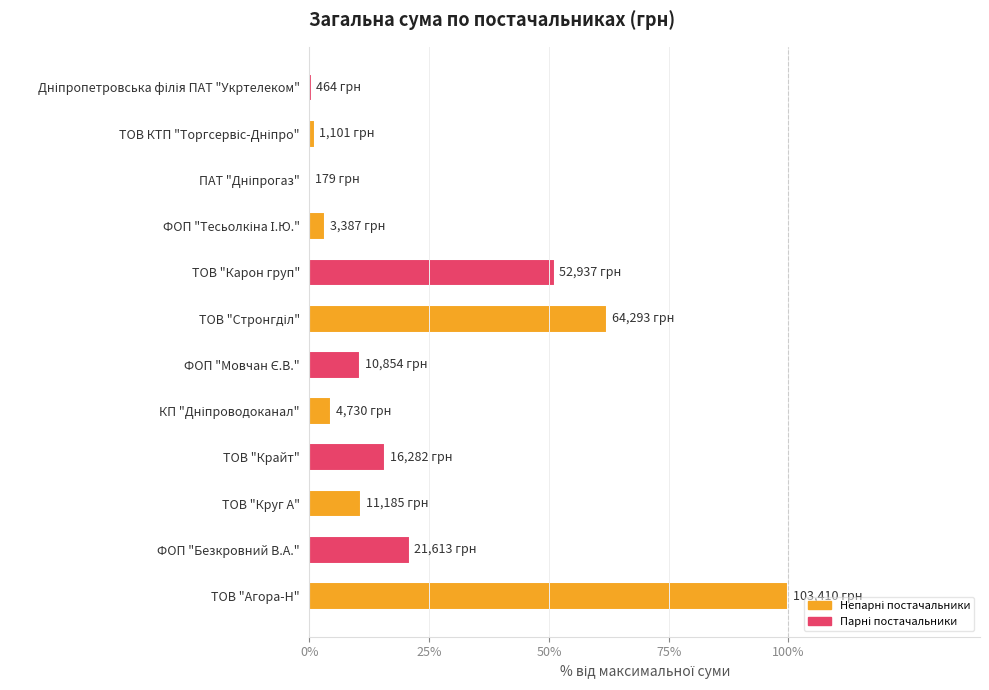

The value at ТОВ "Агора-Н" is 138.5. True or false?

False